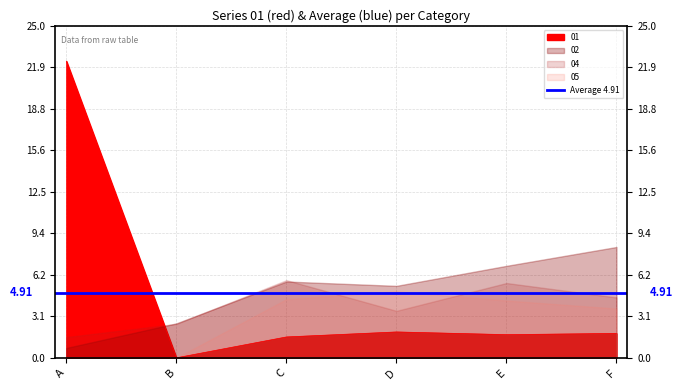

How many interior local valleys does the 01 series have?

2